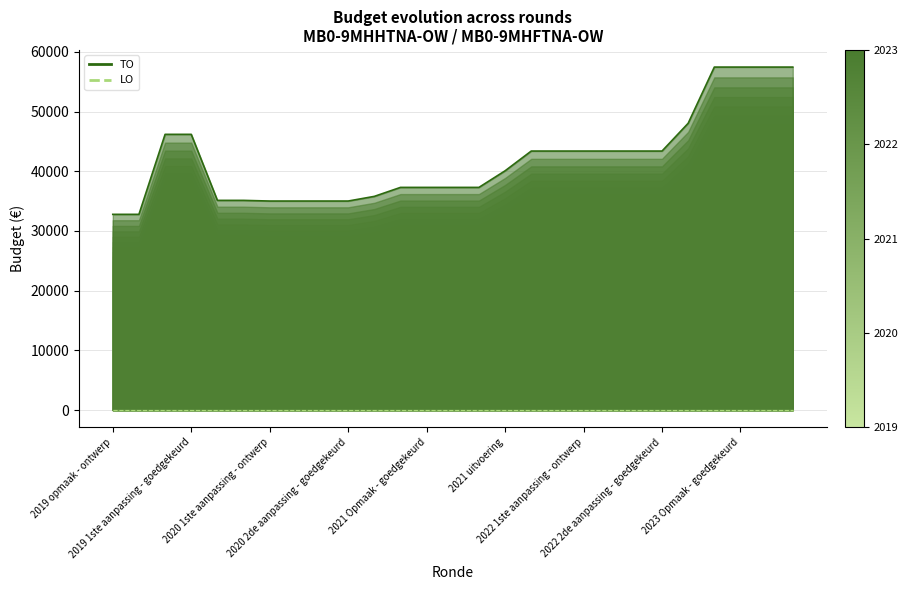

What is the lowest value of the TO series?

32779